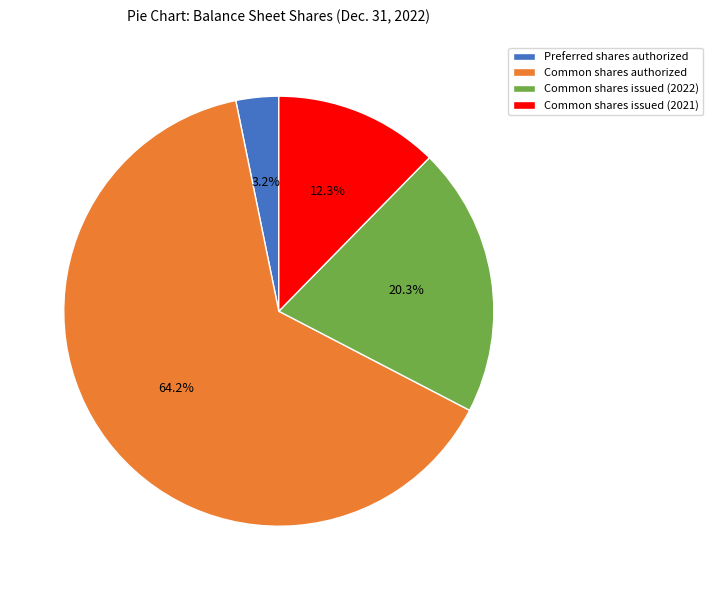

Does Common shares authorized account for over 50% of the chart?

Yes